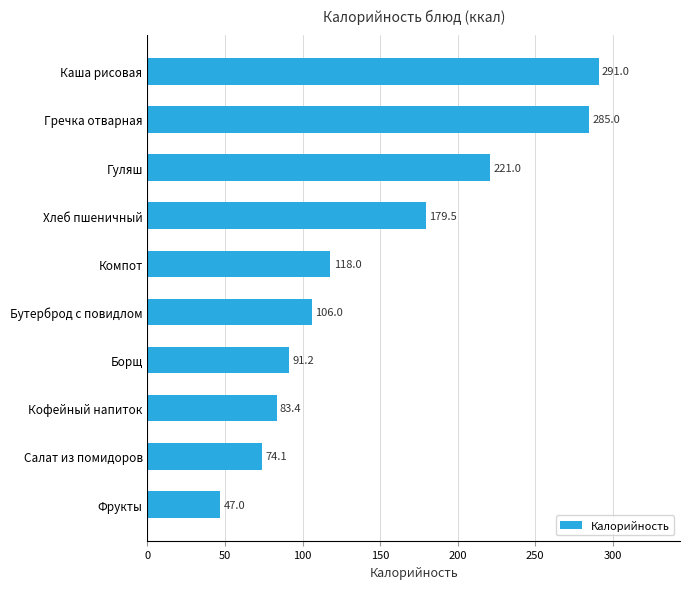

Where is the data nearest to the value 168?

Хлеб пшеничный